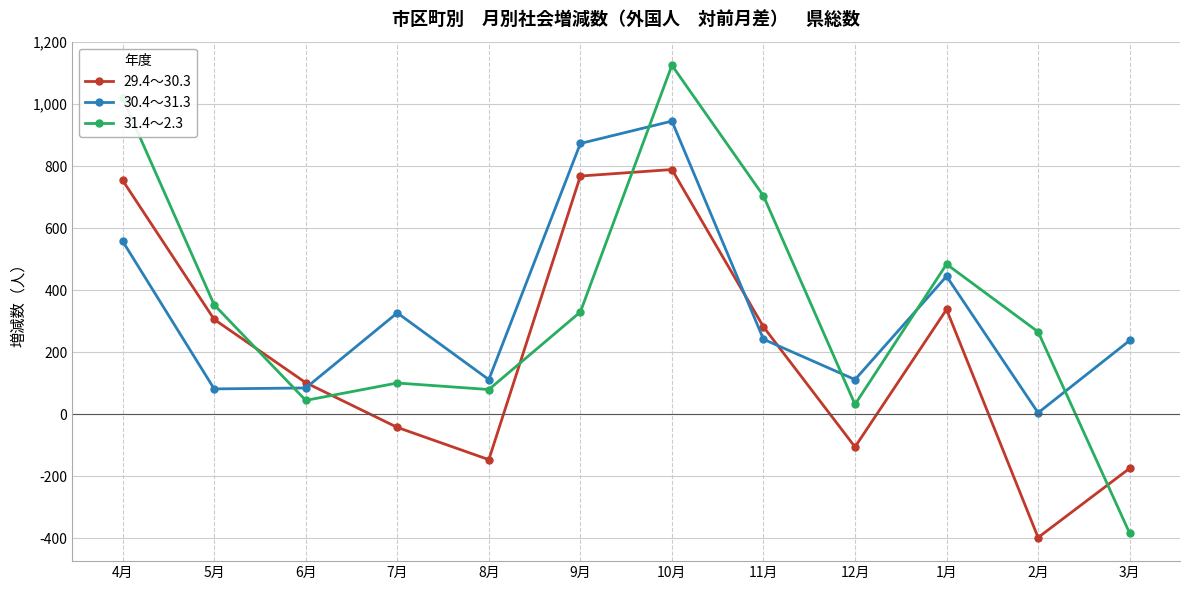

How many data points does each series have?

12